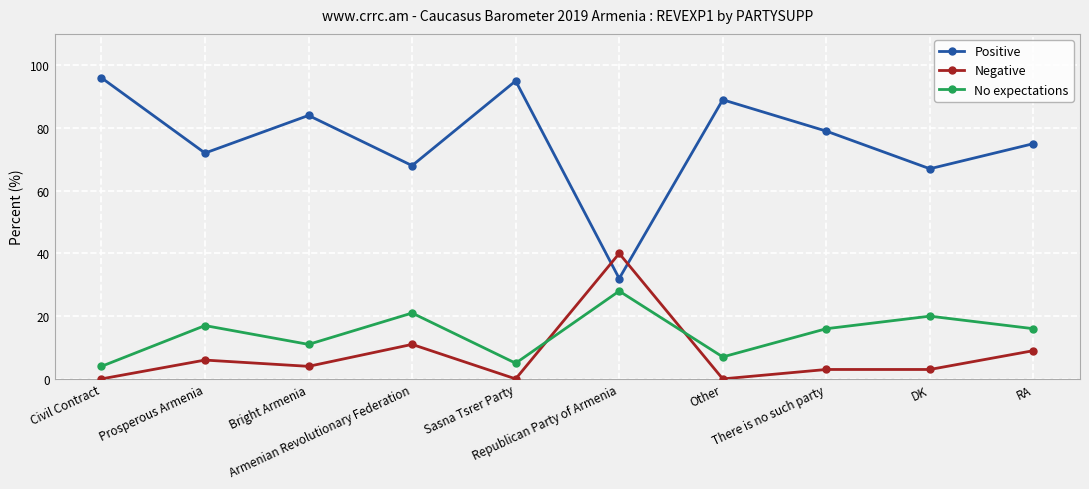

List the series in order of their peak value, highest first.

Positive, Negative, No expectations